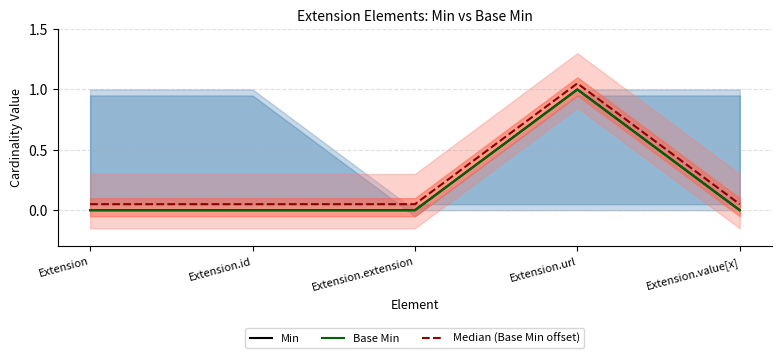

What are all the series names shown in the legend?

Min, Base Min, Median (Base Min offset)